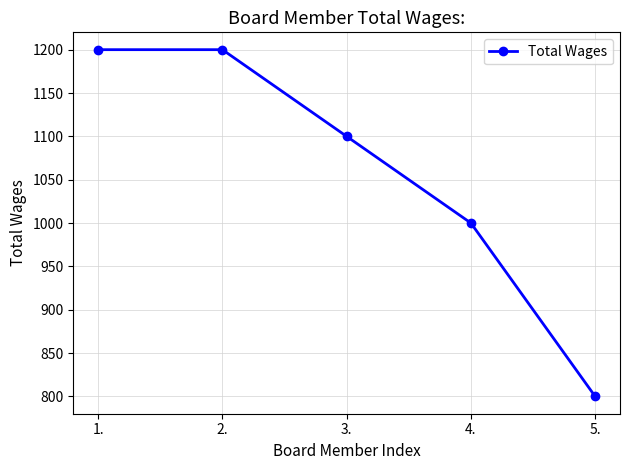

What is the value of the 4th point from the left?

1000